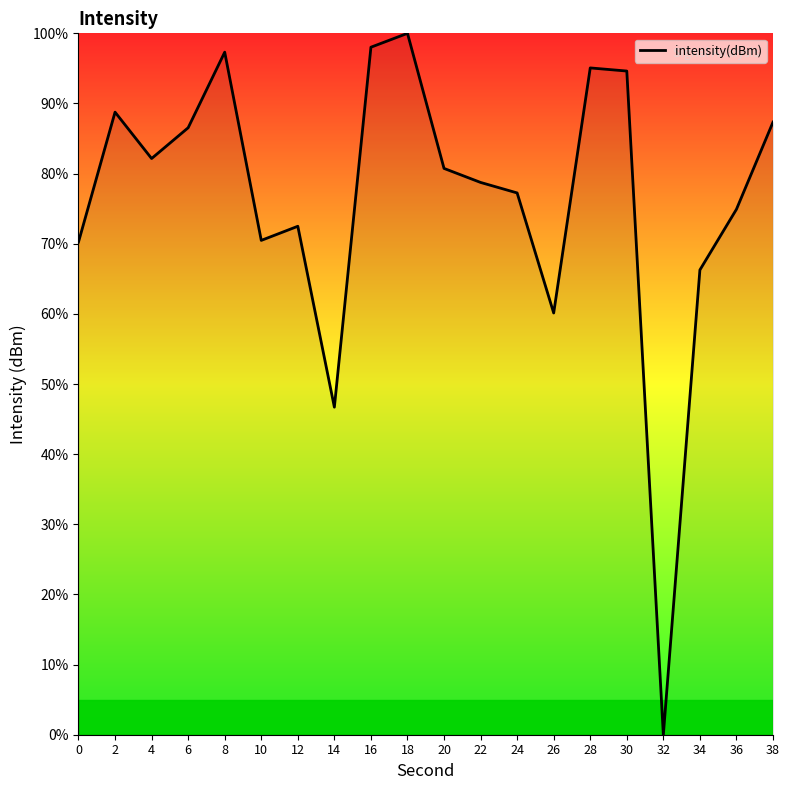

Approximately how many times larger is the value at 22 compared to 16?

0.8